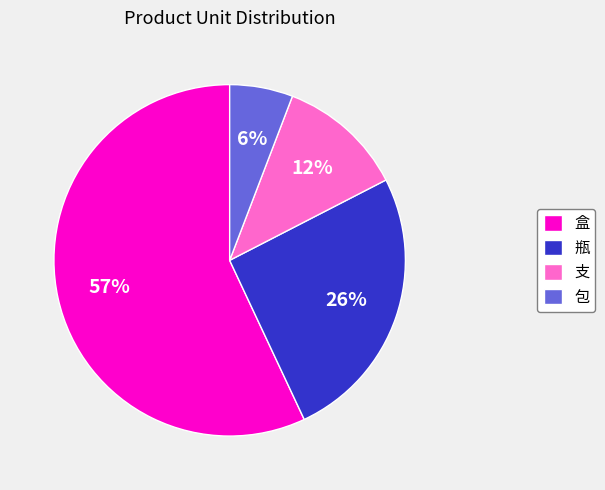

True or false: 瓶 accounts for 39% of the total.

False